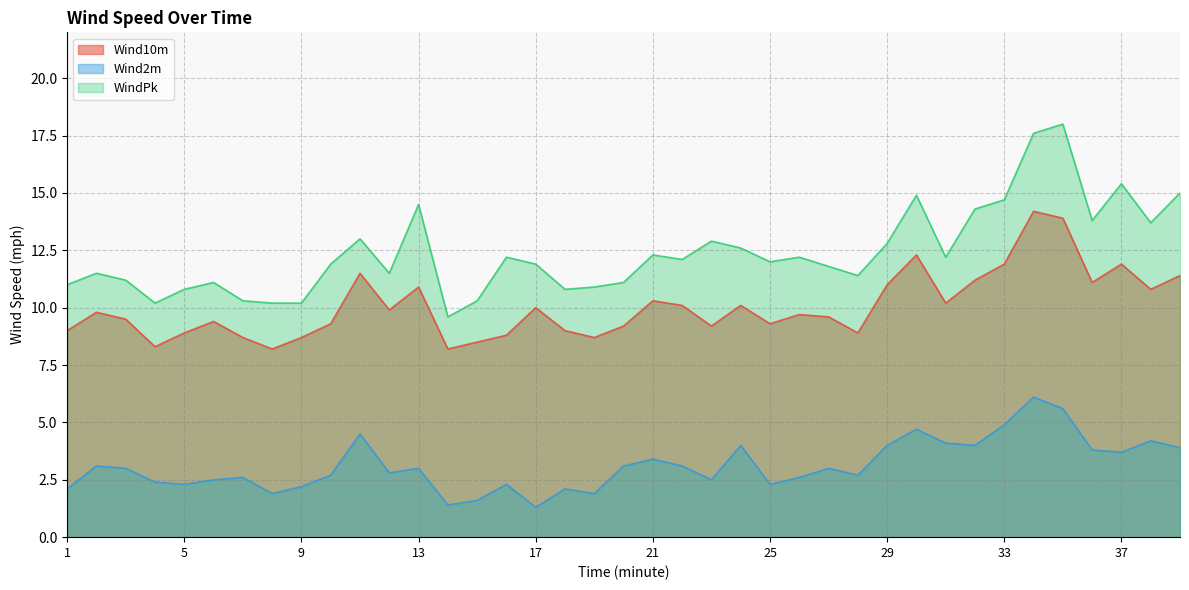

True or false: WindPk and Wind2m intersect in this chart.

False